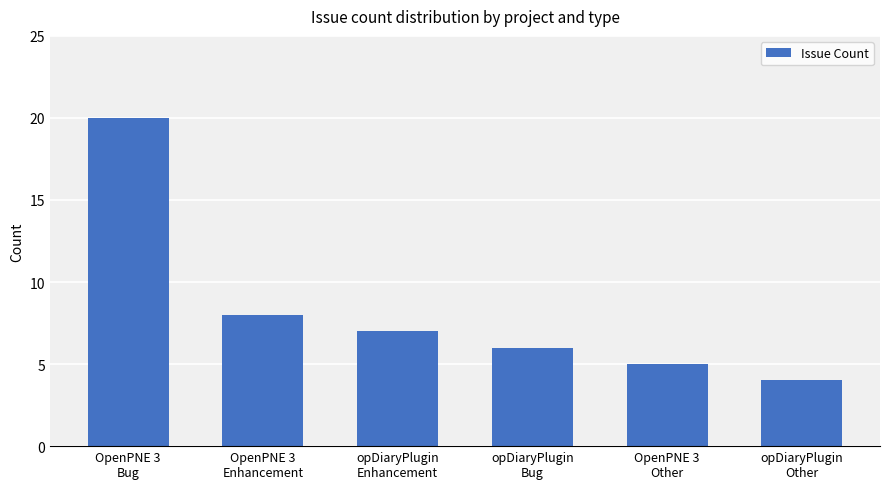

What is the smallest value displayed?

4